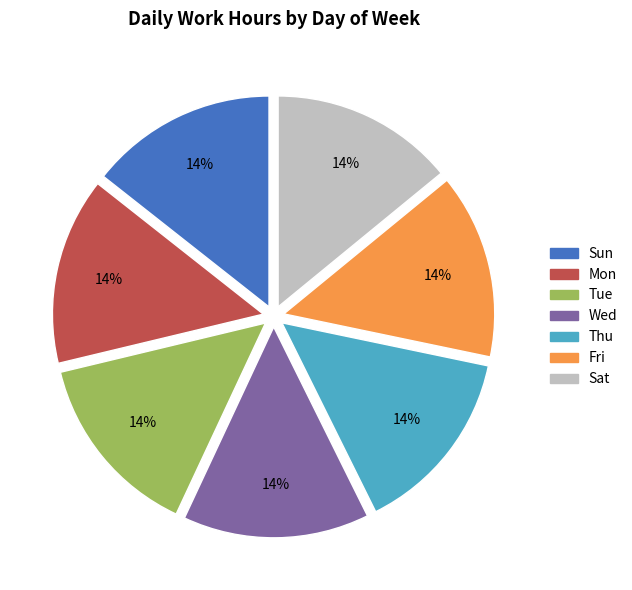

What percentage is the Tue slice, to the nearest percent?

14%